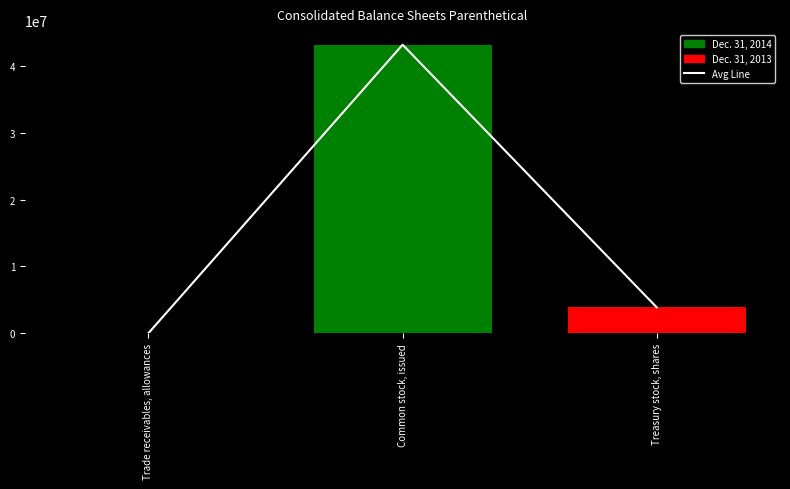

Which has a higher value, Common stock, issued or Treasury stock, shares?

Common stock, issued